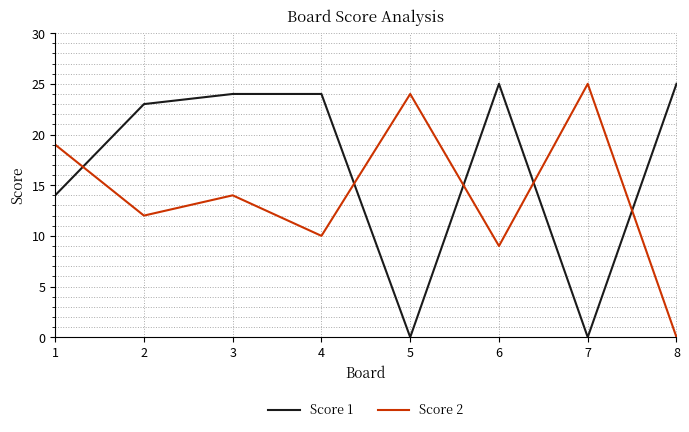

What is the difference between the second highest and minimum values in the Score 2 series?

24